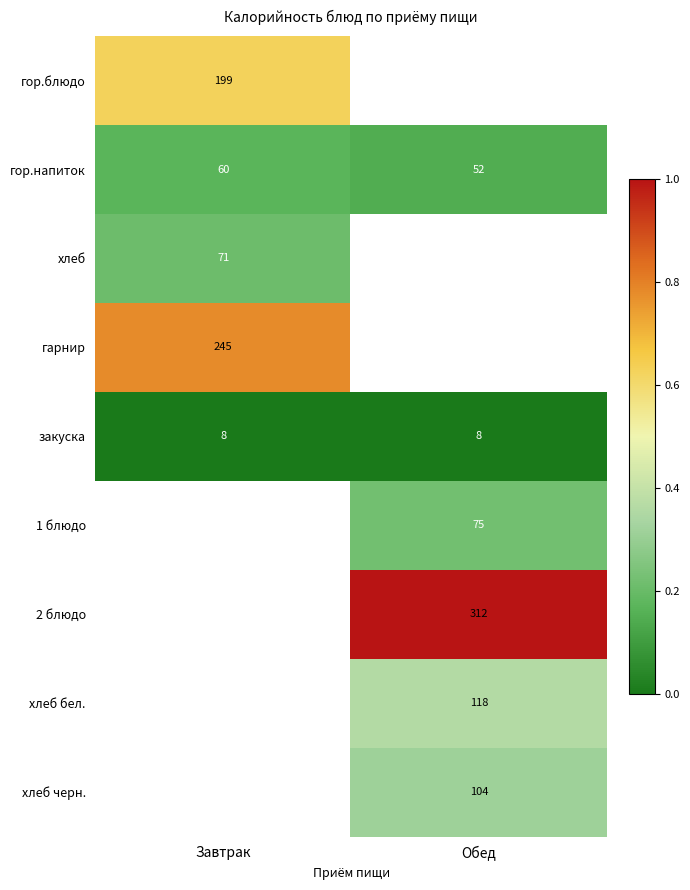

Which category has the highest value in the гор.напиток series?

Завтрак